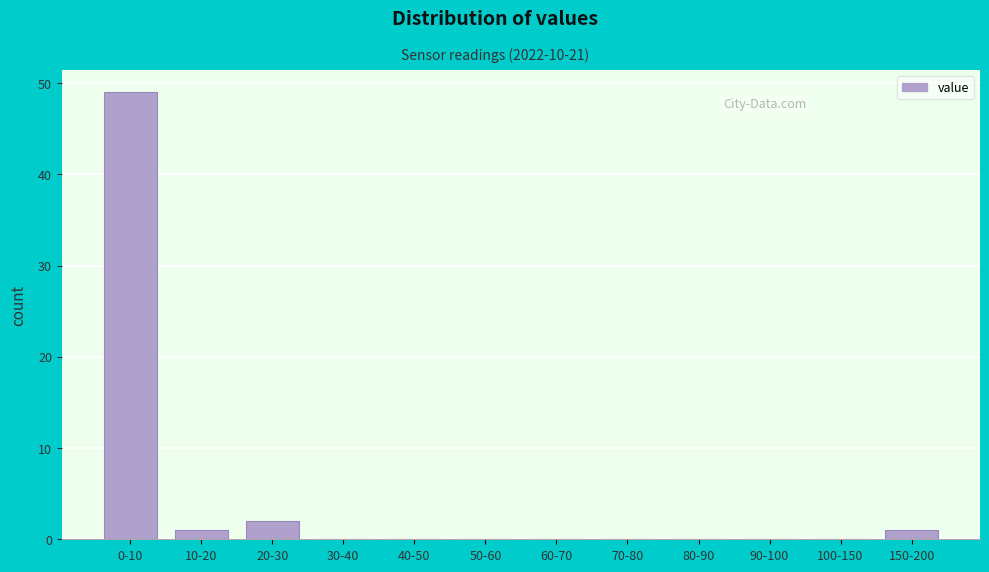

Reading left to right, extract all data points from this chart.

0-10=49	10-20=1	20-30=2	30-40=0	40-50=0	50-60=0	60-70=0	70-80=0	80-90=0	90-100=0	100-150=0	150-200=1